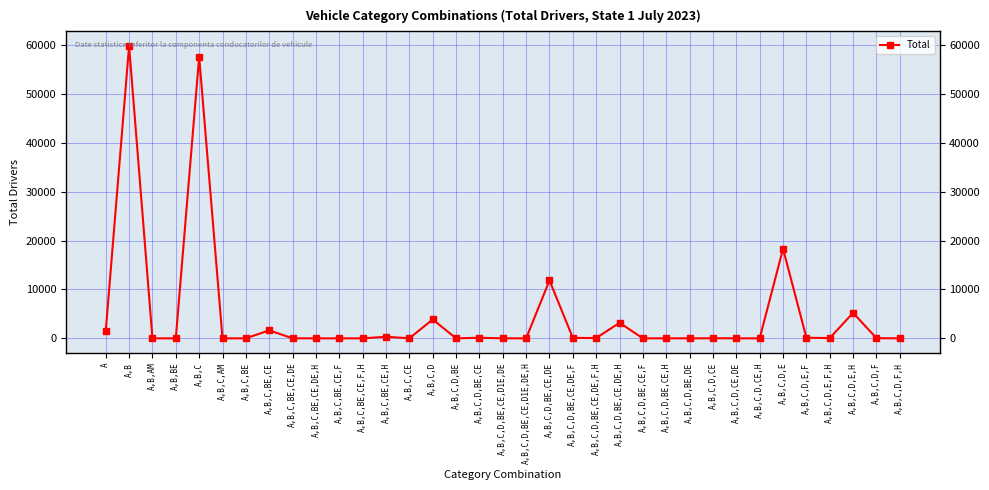

At which category does the chart reach its peak across all series?

A,B